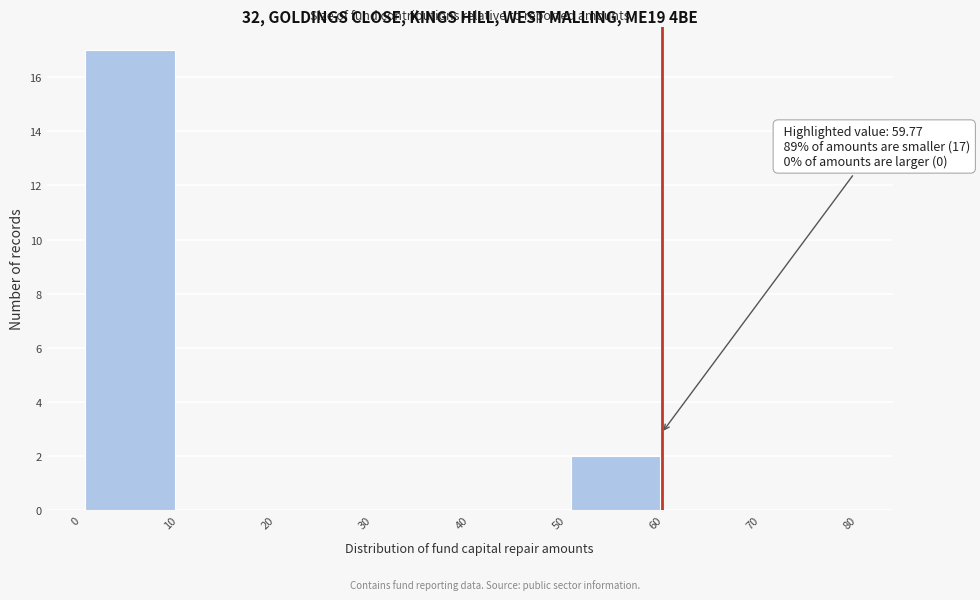

Which range on the x-axis has the tallest bar?

0 to 10